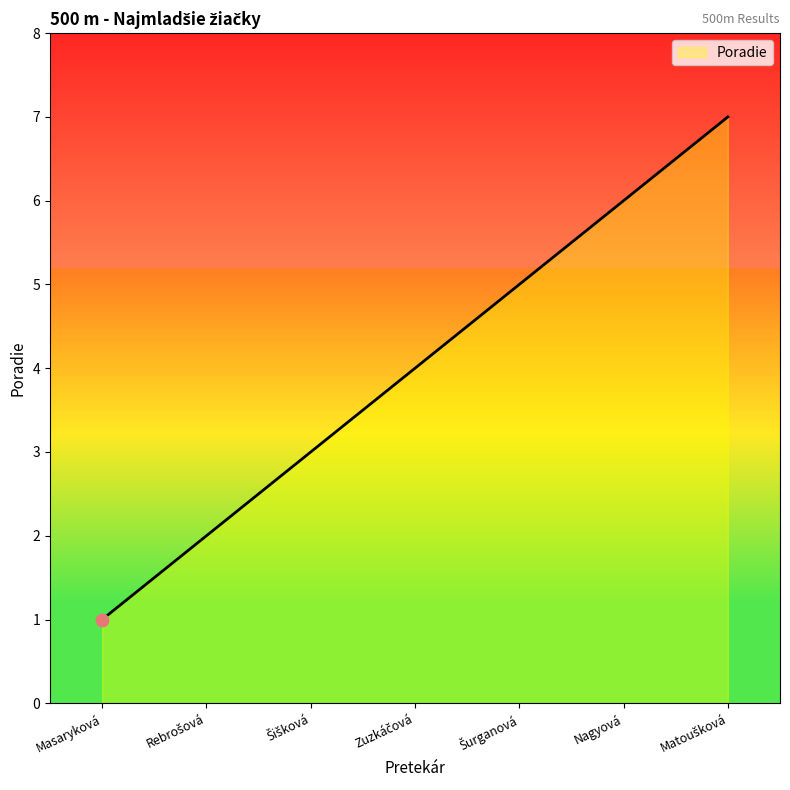

Read the value at Nagyová.

6